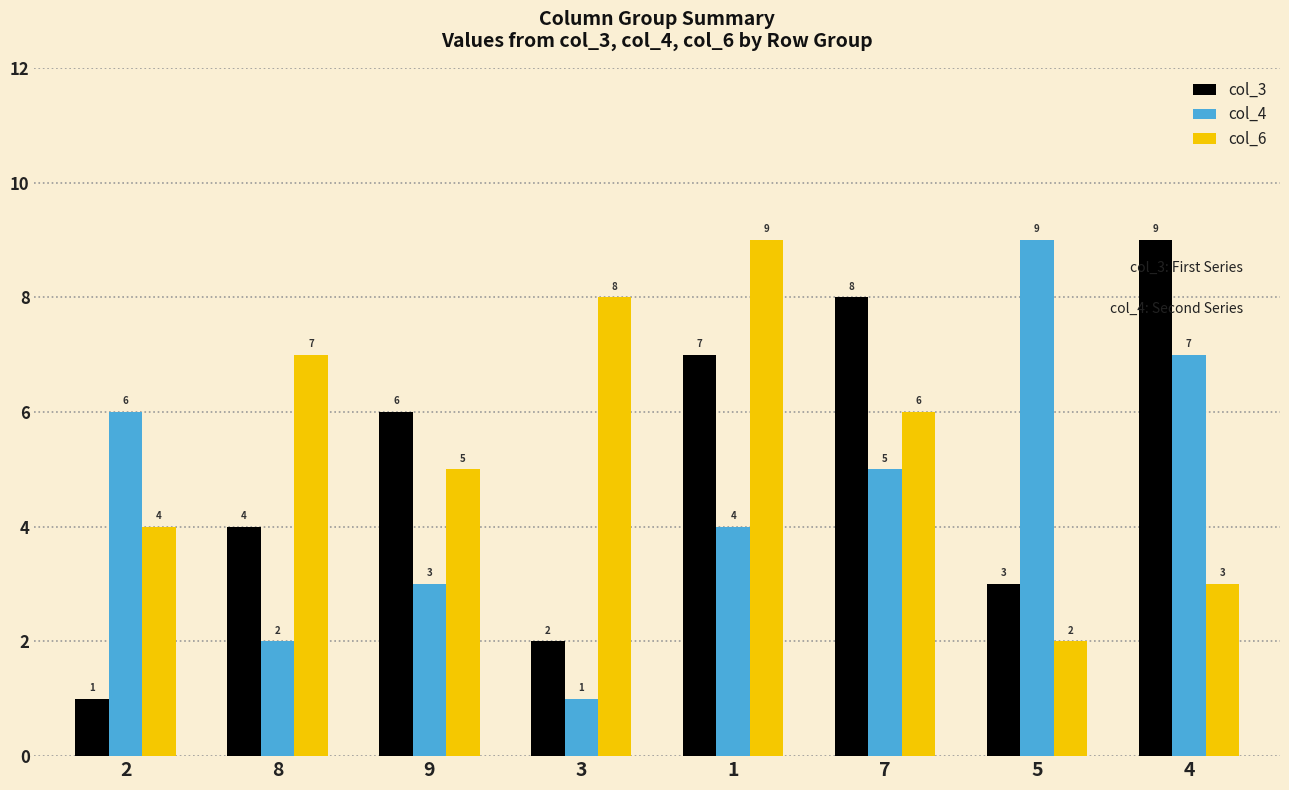

The value of col_3 at 8 is 1. True or false?

False